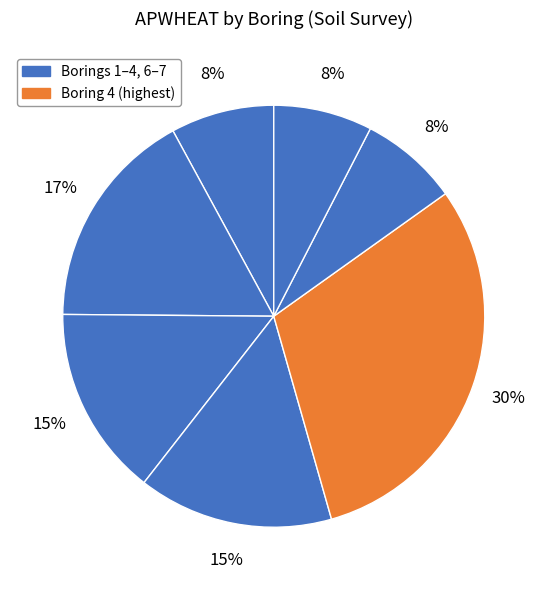

How many slices are in this pie chart?

7